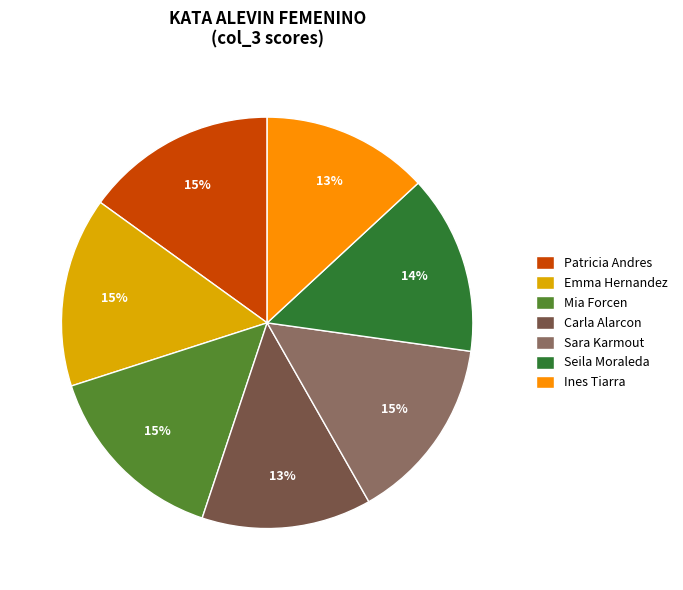

What is the ratio of the value at Carla Alarcon to the value at Seila Moraleda?

0.9